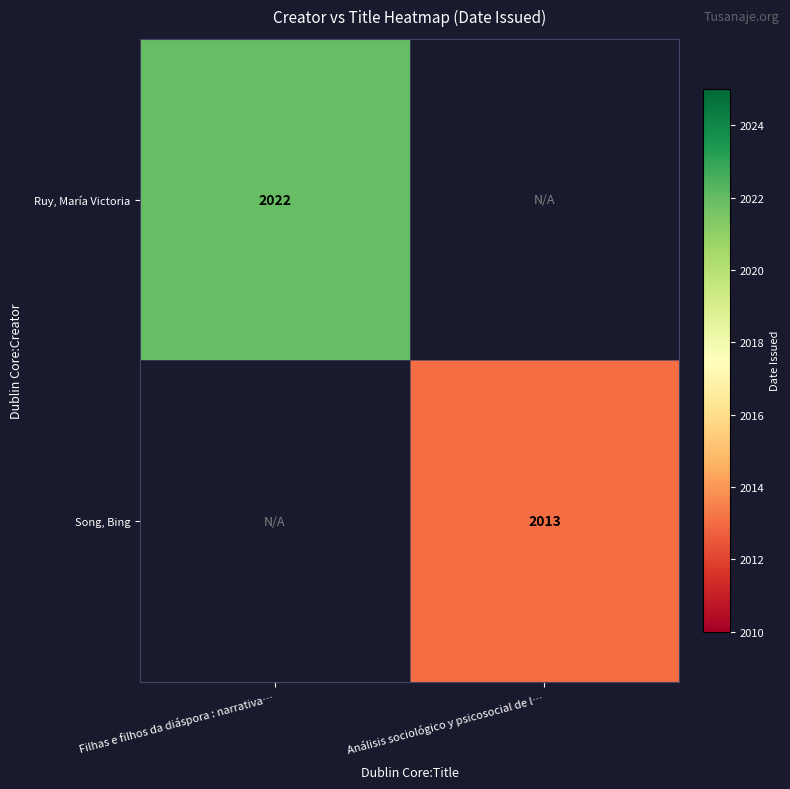

Is it true that Song, Bing equals 2013 at Análisis sociológico y psicosocial de l…?

True